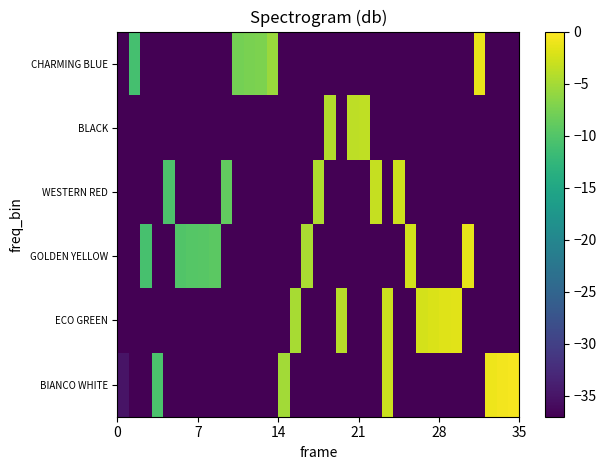

Which series has the widest spread of values?

BIANCO WHITE